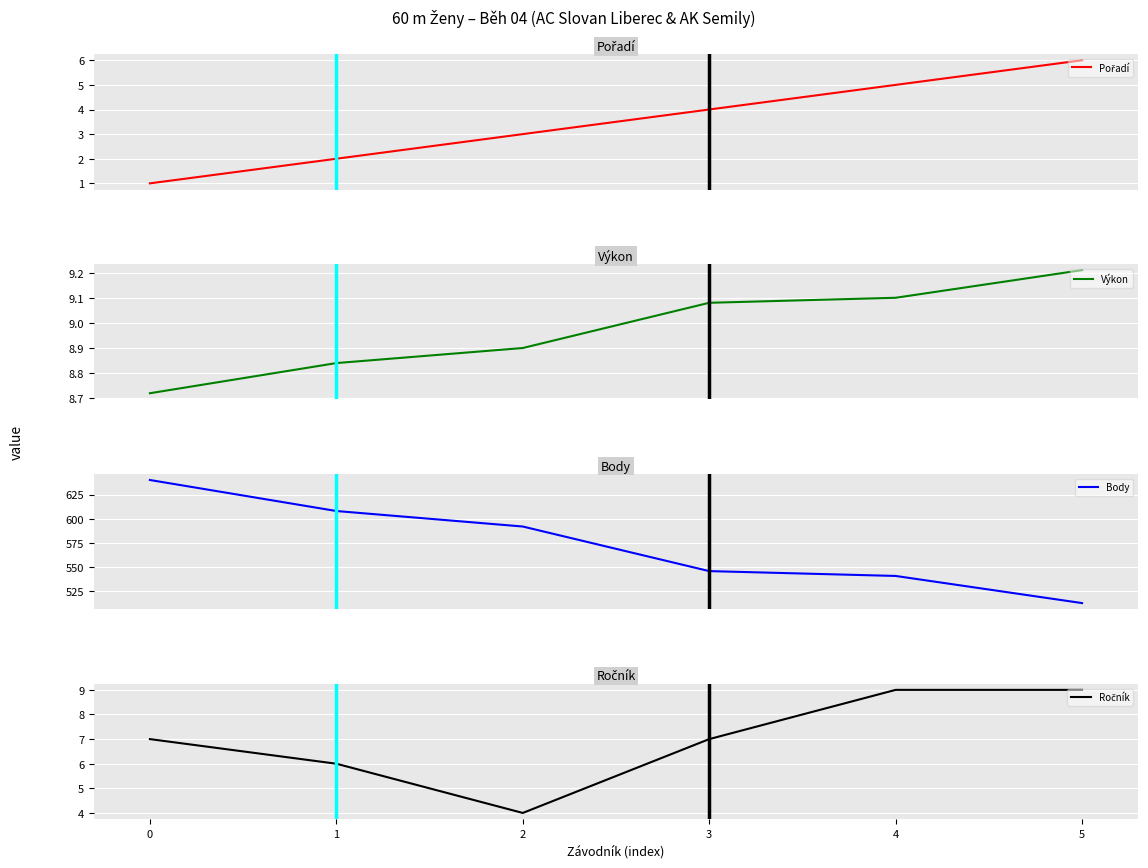

At how many categories does at least one series exceed 20?

6